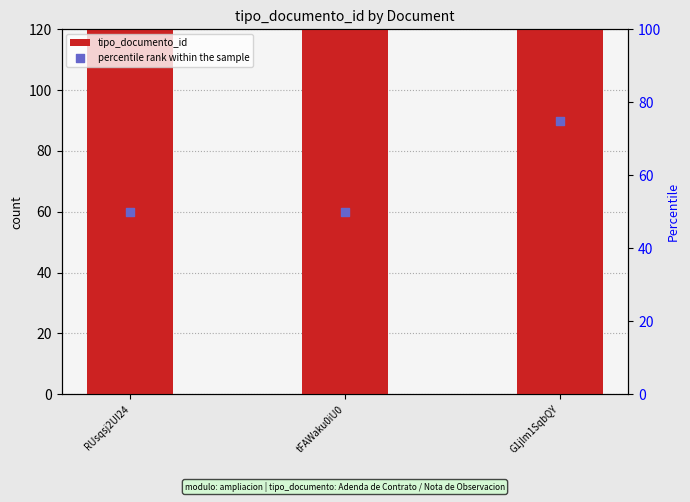

Which series contains the highest Y value?

tipo_documento_id